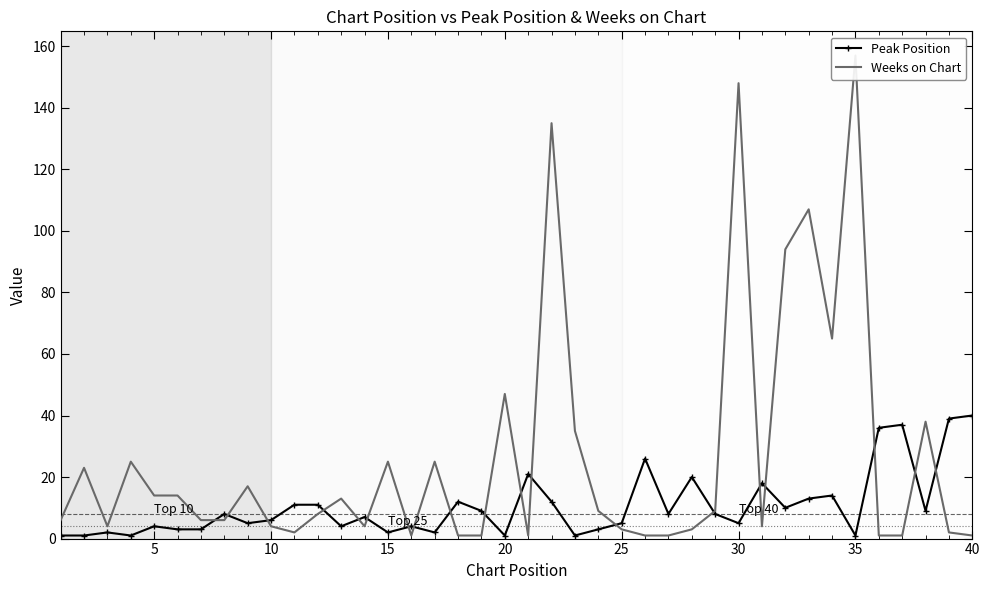

Is this an area chart (filled region under the line)?

No